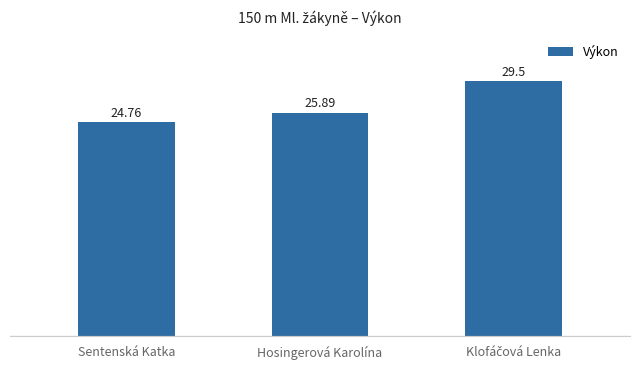

Which category has the lowest value across all series?

Sentenská Katka